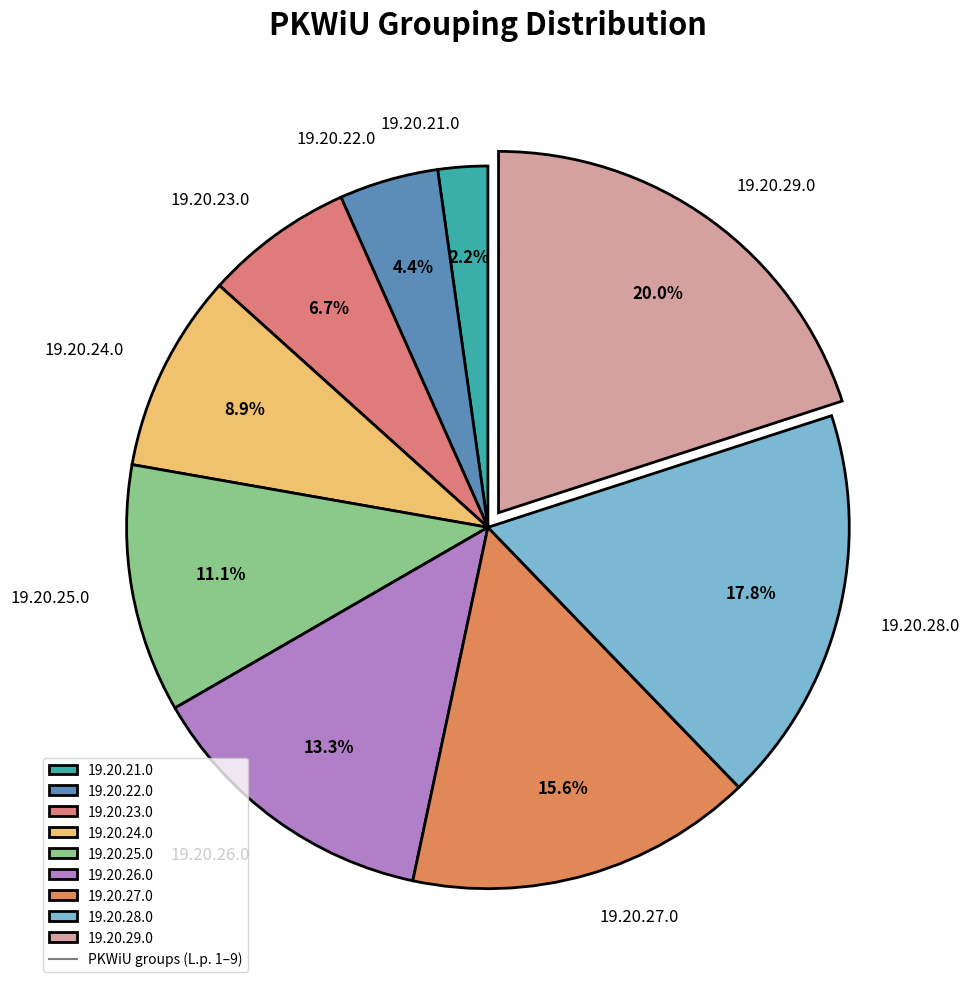

Is there a majority slice in this chart?

No